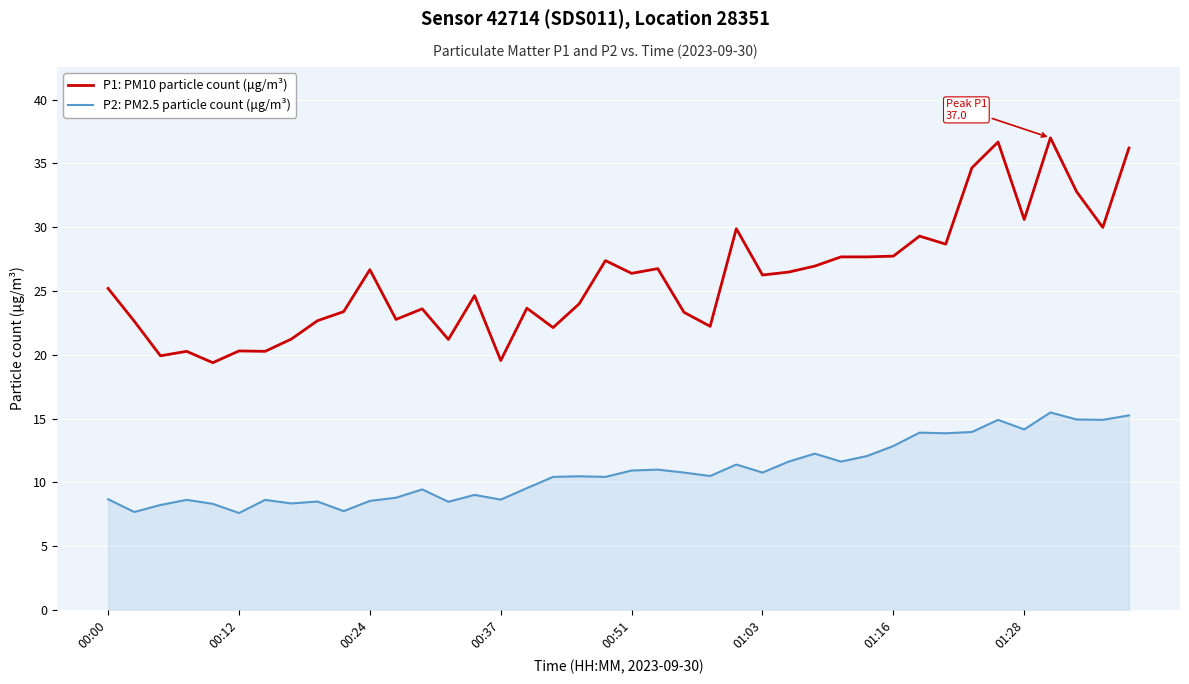

Which series has the widest spread of values?

P1: PM10 particle count (μg/m³)